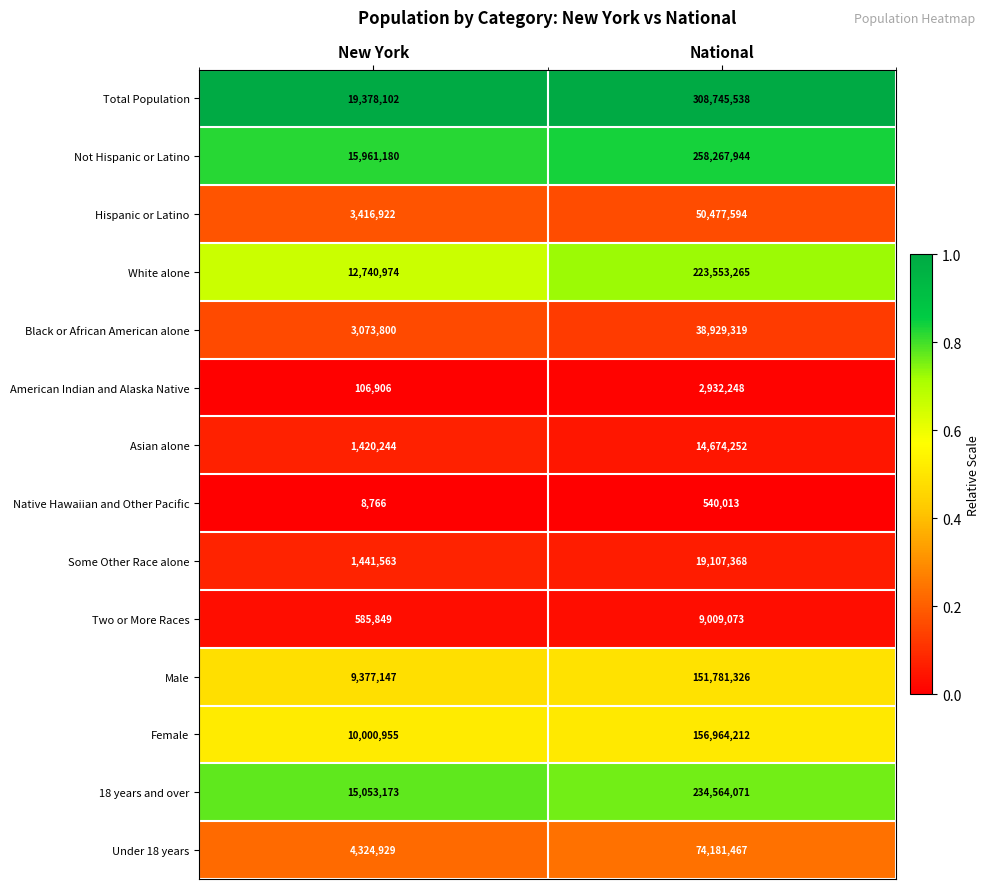

Which series has the largest total across all categories?

Total Population